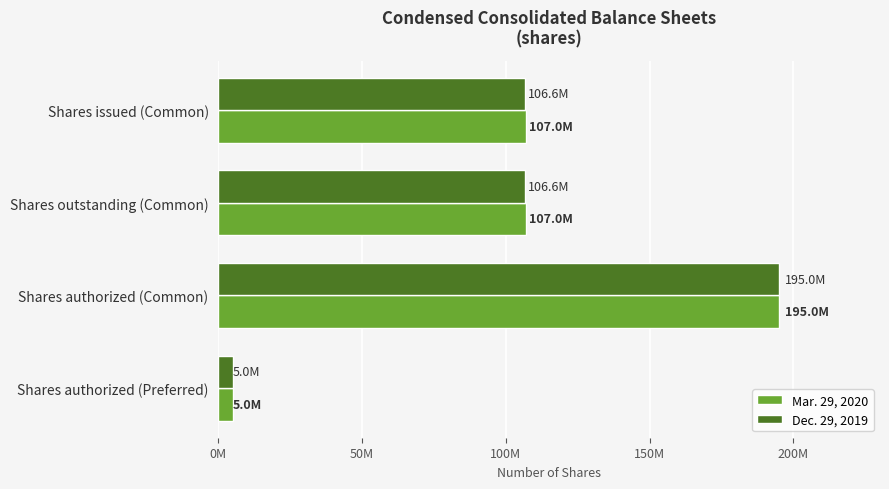

List the series in order of their peak value, highest first.

Mar. 29, 2020, Dec. 29, 2019